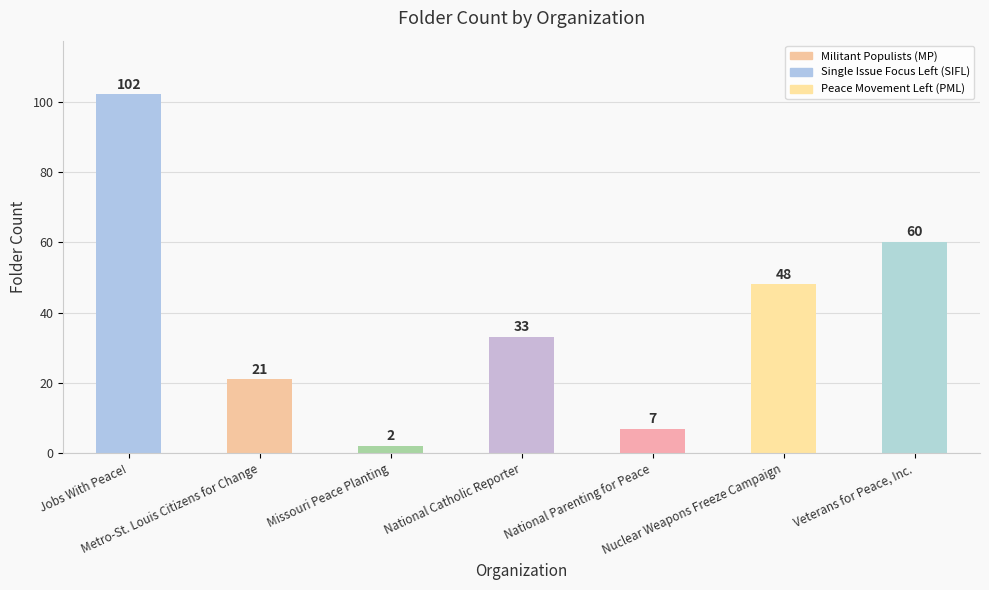

At which label does the data first exceed 33?

Jobs With Peace!